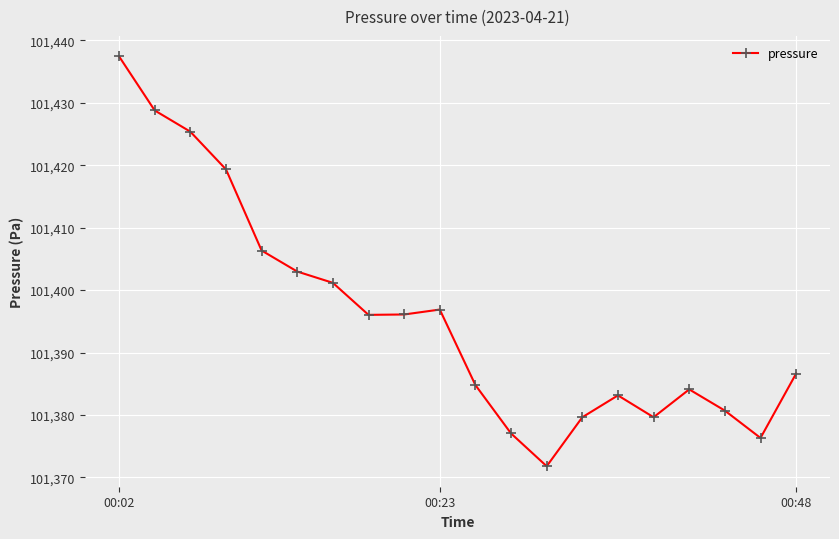

What is the difference between the second highest and second lowest values?

52.5